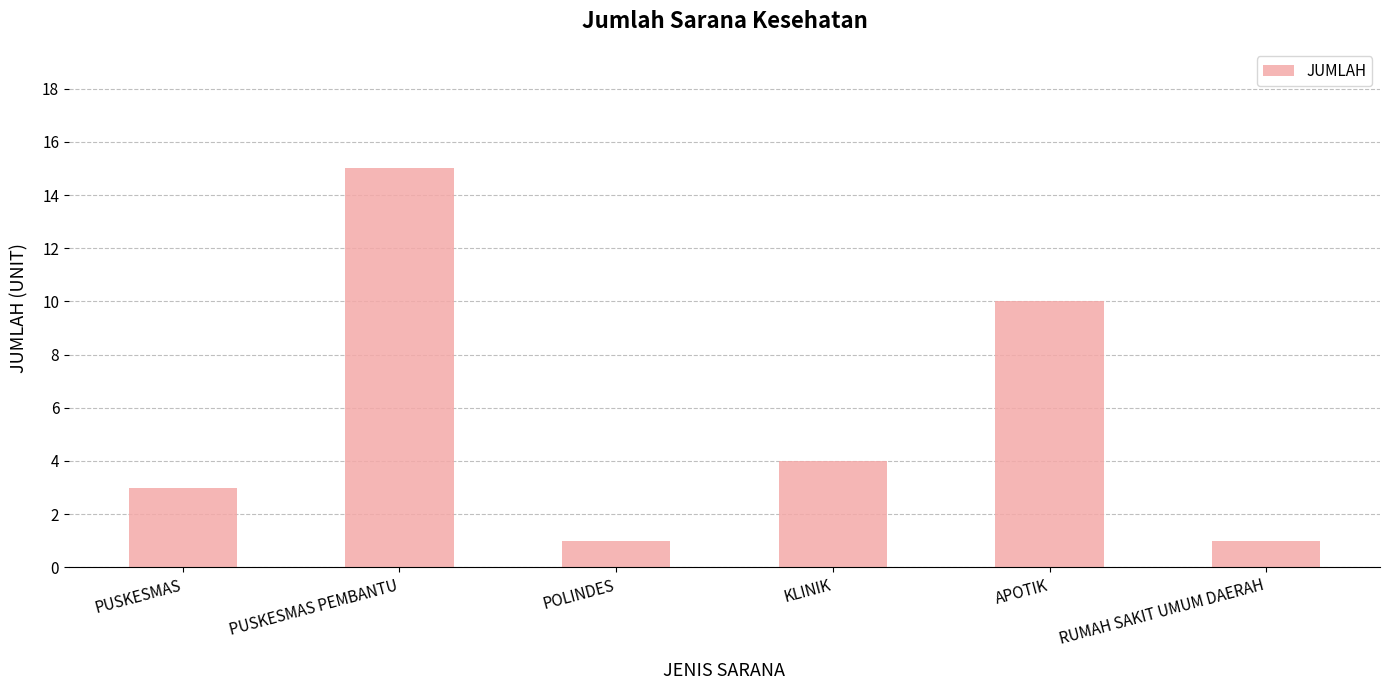

Is it true that the value at RUMAH SAKIT UMUM DAERAH is 1?

True